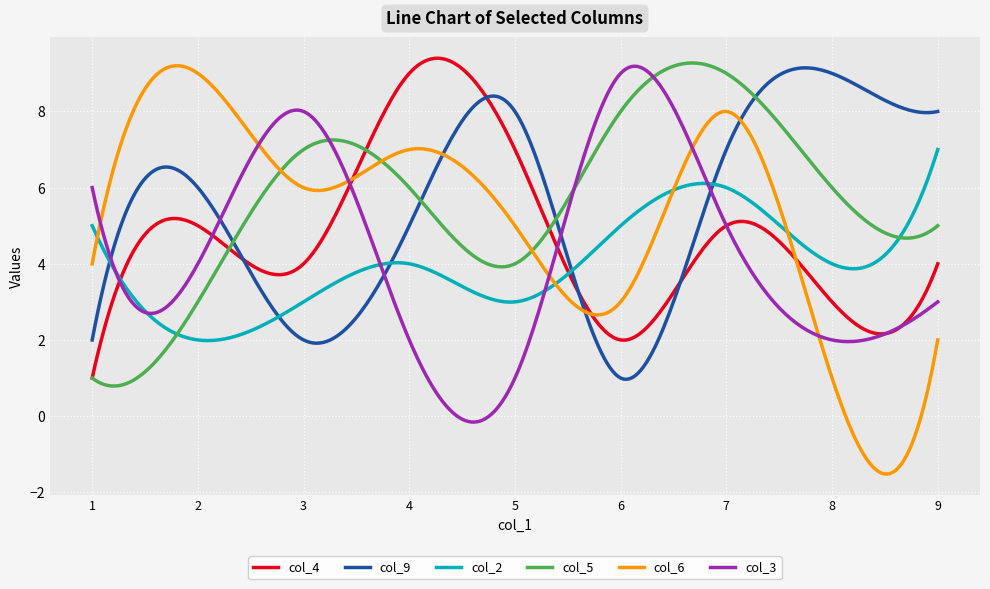

In col_5, how many points are lower than both neighbors (excluding endpoints)?

3